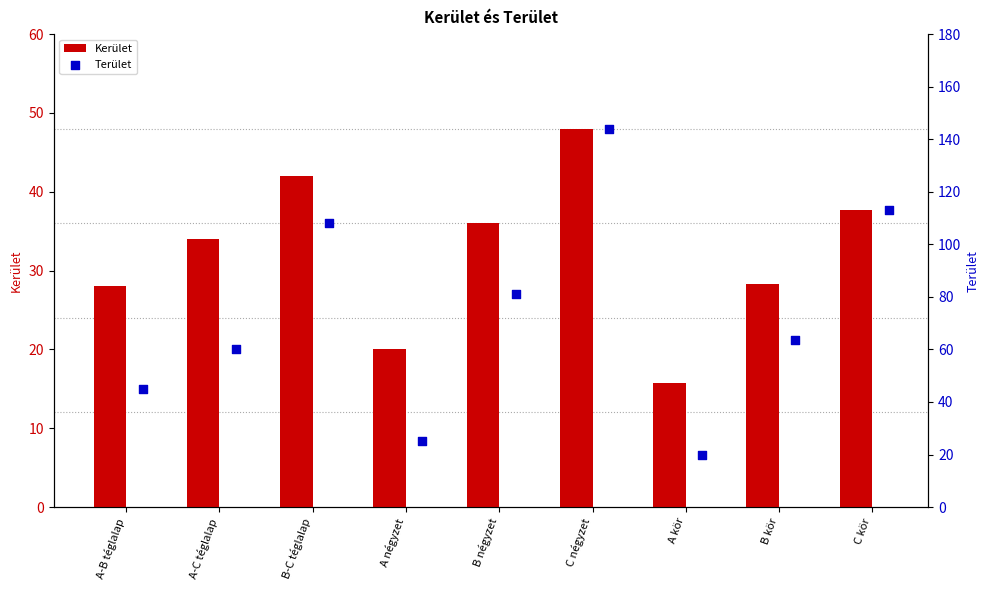

Which category has the highest value in the Kerület series?

C négyzet